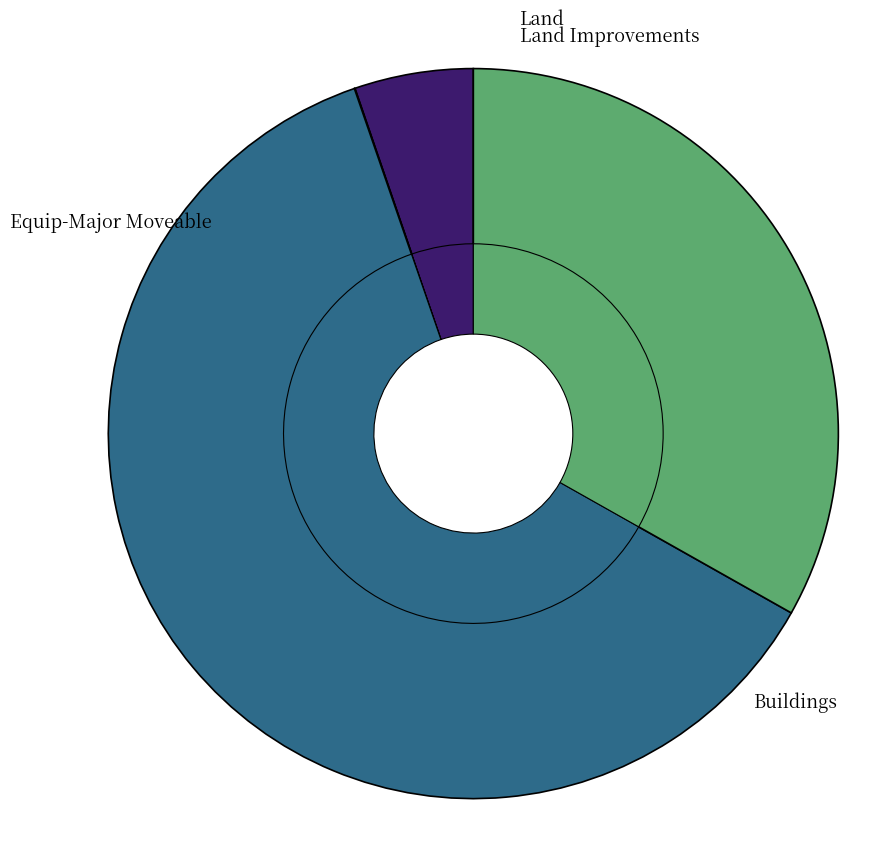

Is there any slice that represents more than half of the pie?

Yes